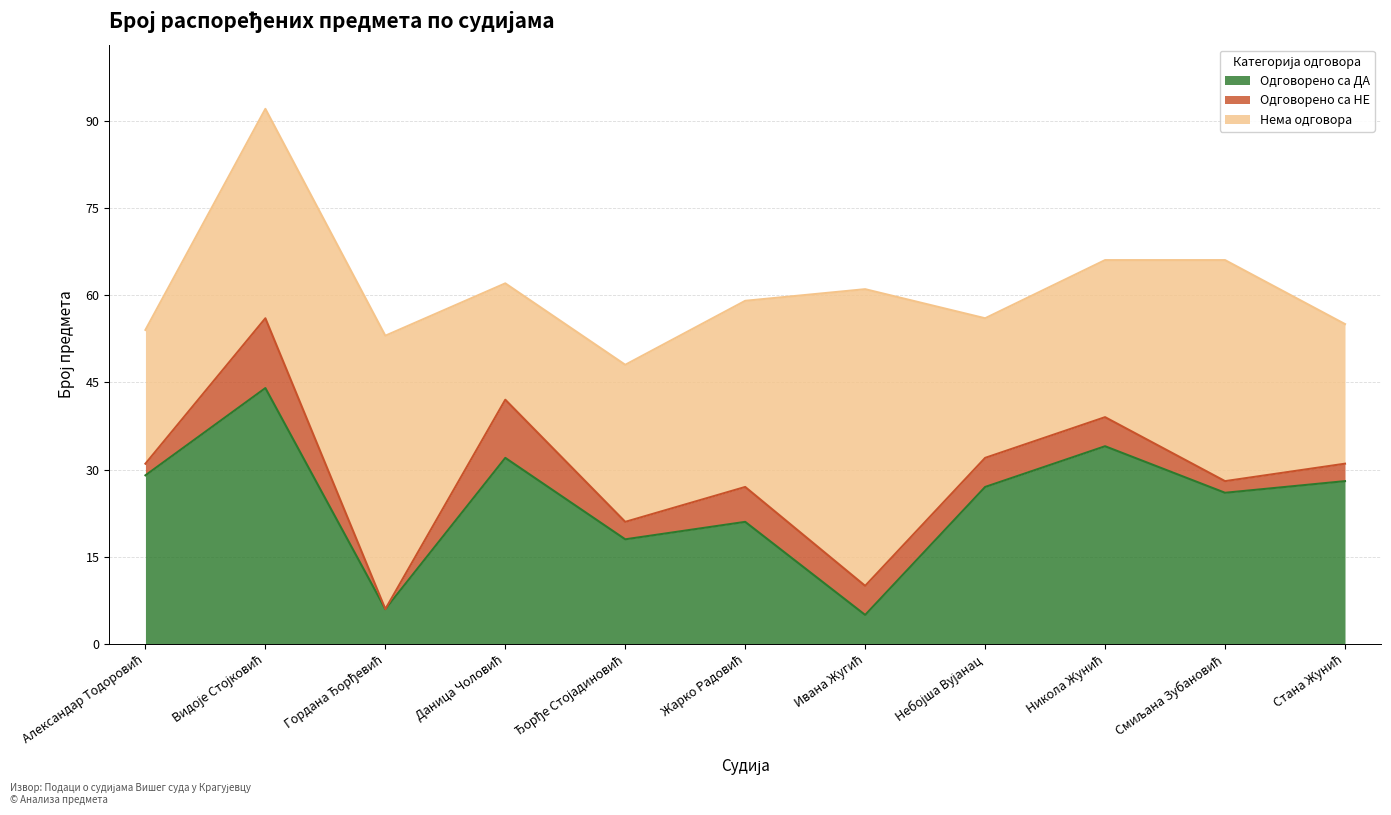

Which series has the largest total across all categories?

Нема одговора